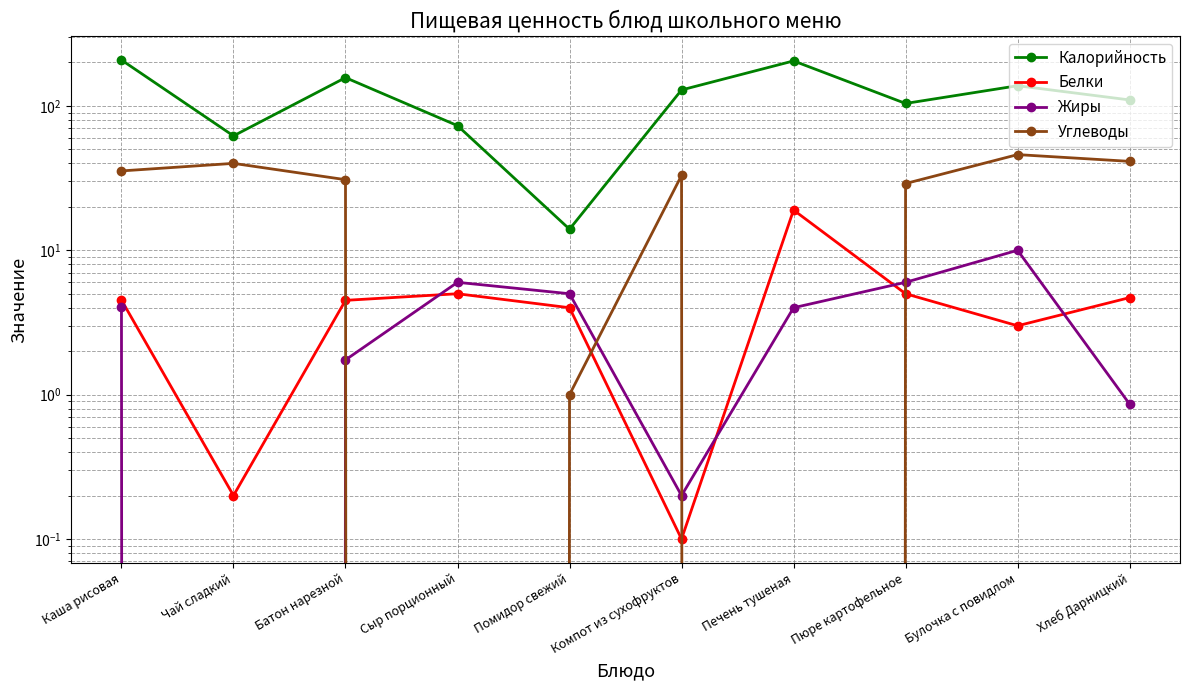

What is the minimum value for Калорийность?

14.0